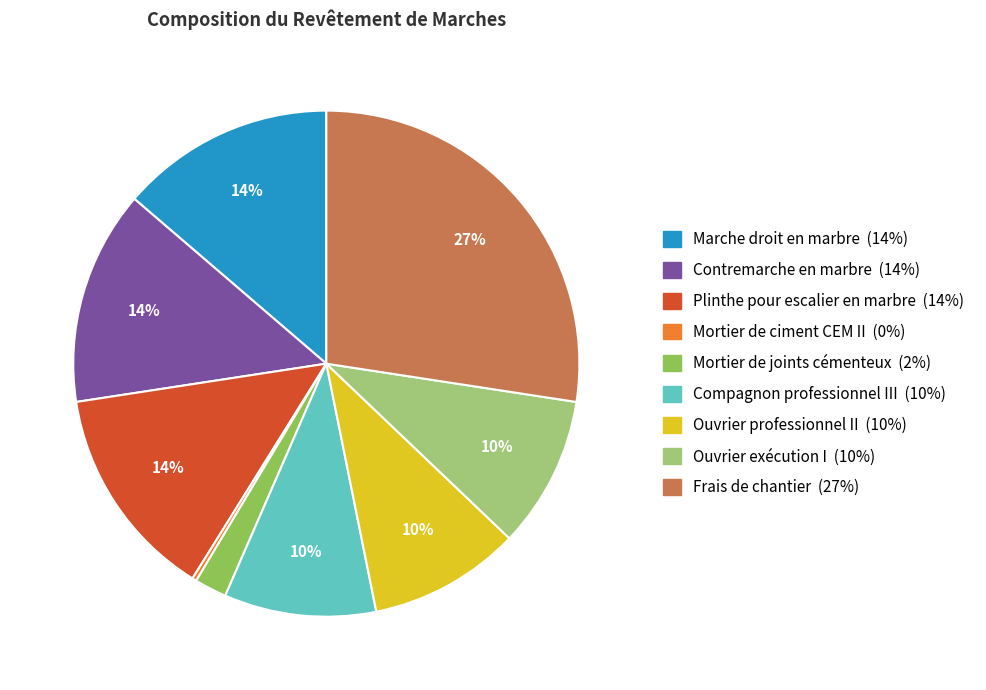

To the nearest percent, what portion does Frais de chantier represent?

27%